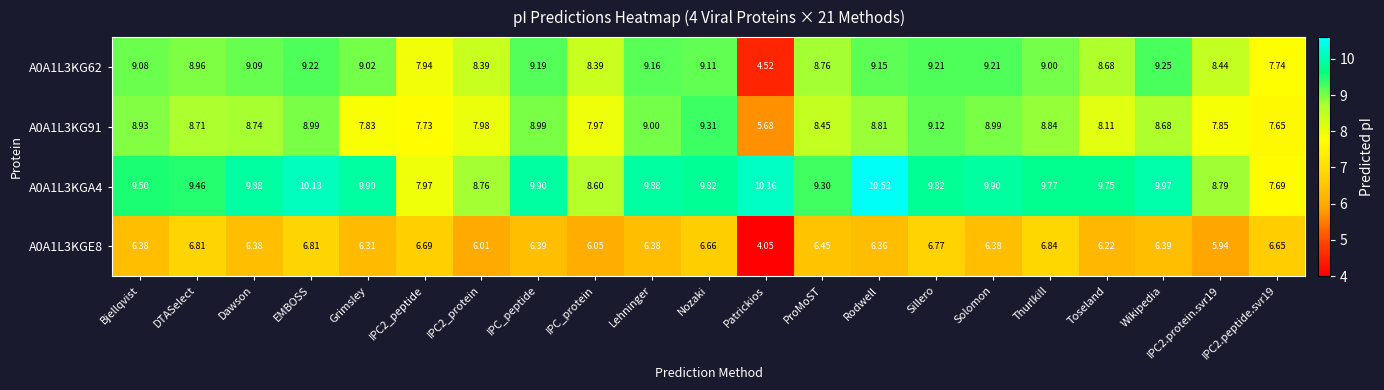

At which label does A0A1L3KGE8 reach its peak?

Thurlkill